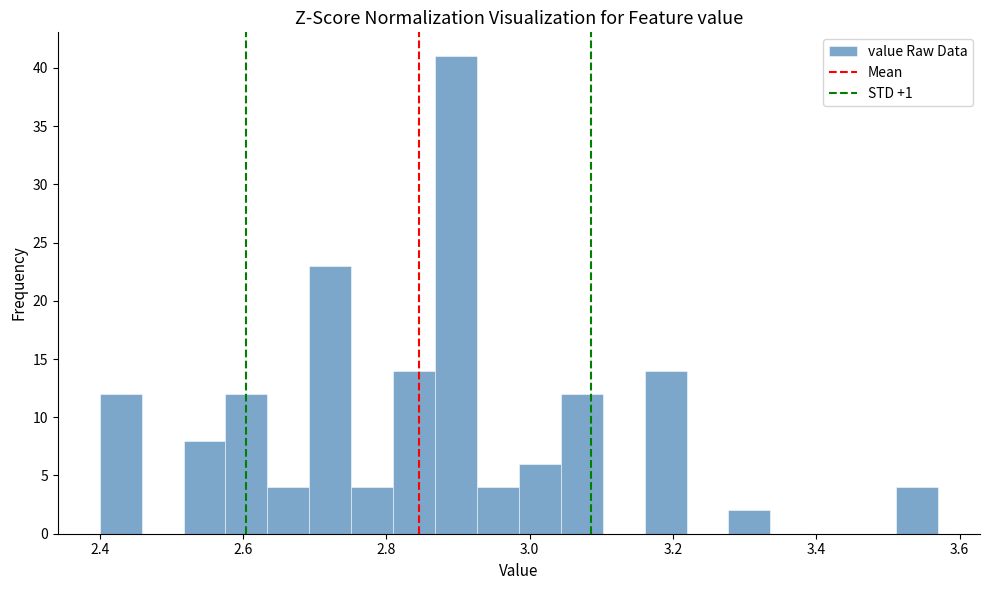

Around what value on the x-axis is the tallest bar? Give the approximate position of its centre, as read against the axis.

2.90